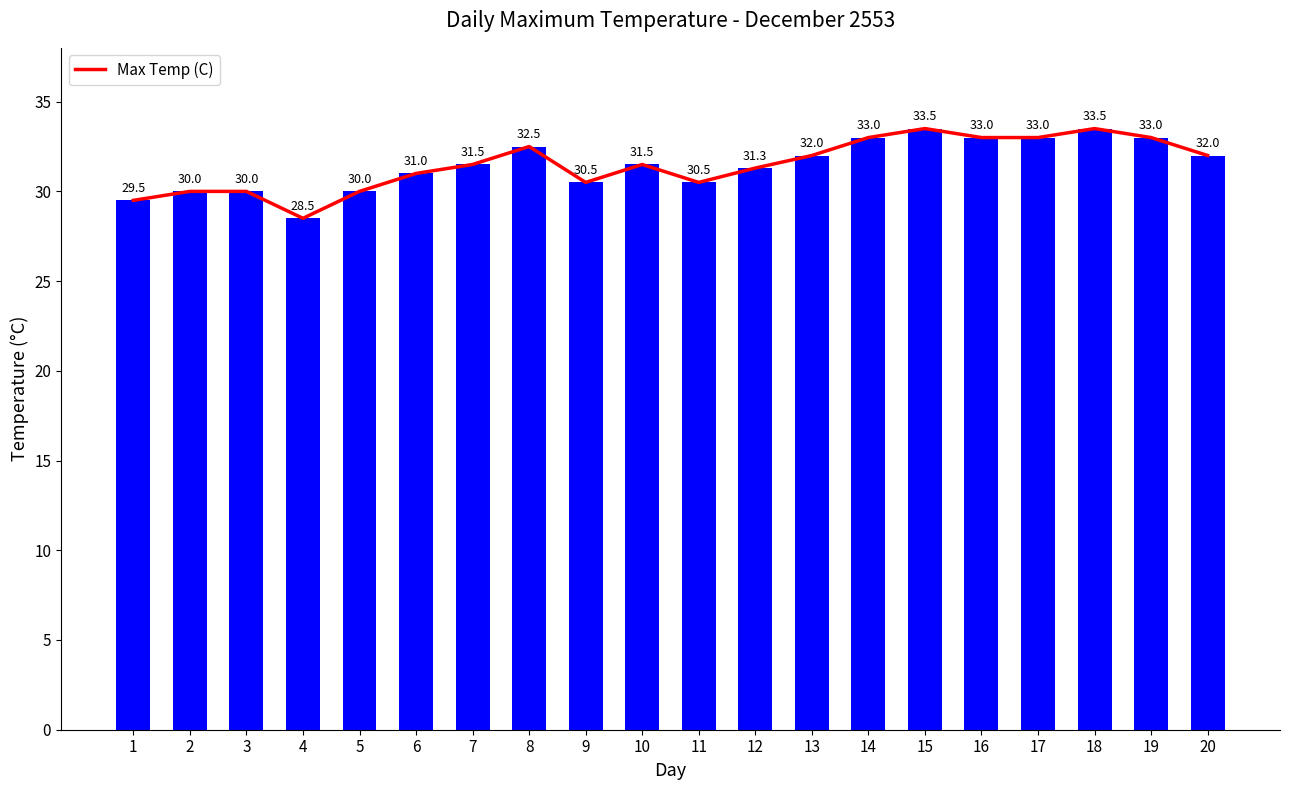

True or false: the data shows 31.5 at 10.

True